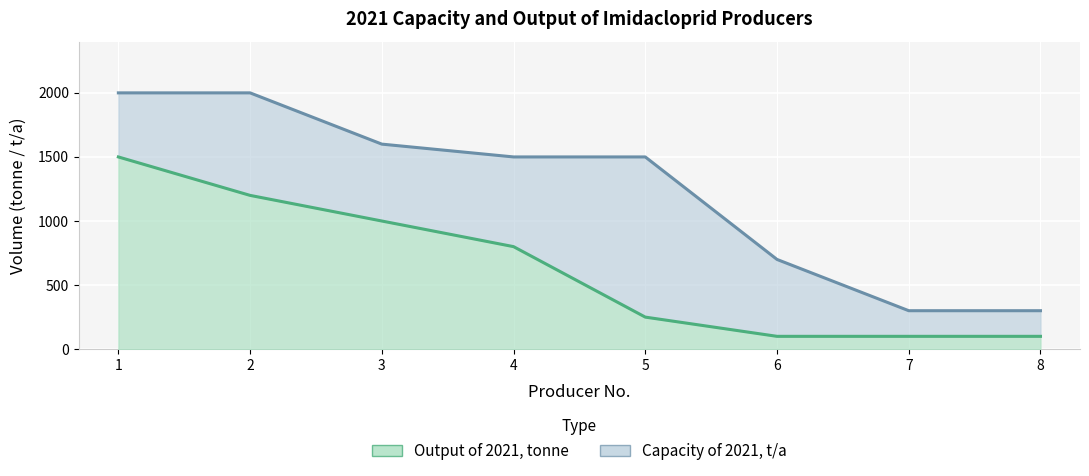

The Capacity of 2021, t/a series shows 300 at 7. True or false?

True